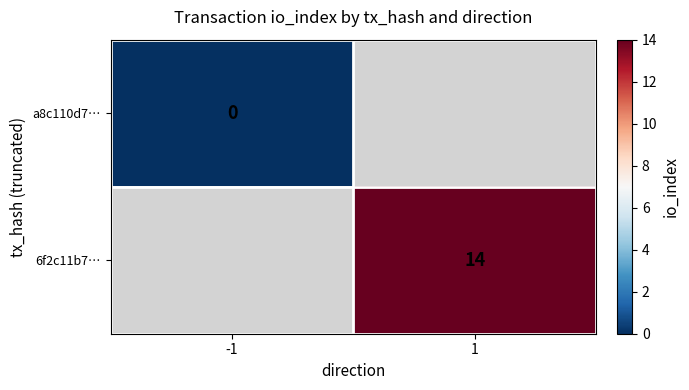

Is the value of 6f2c11b7… at 1 greater than the value of a8c110d7… at 1?

No